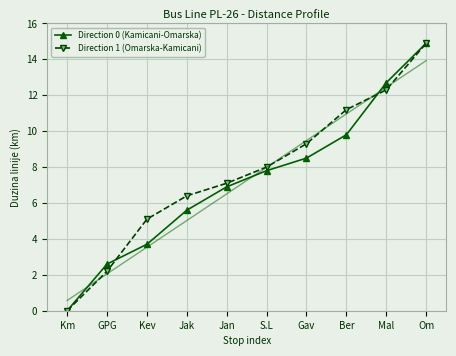

At which category is the sum across all series the highest?

Om